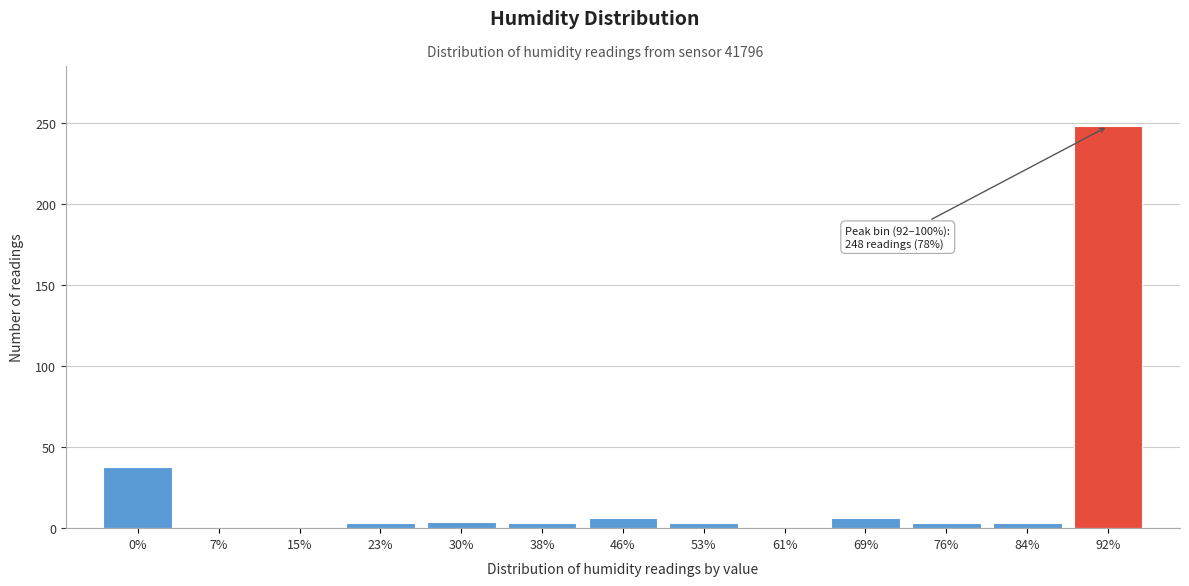

Is it true that the value at 7% is 0?

True